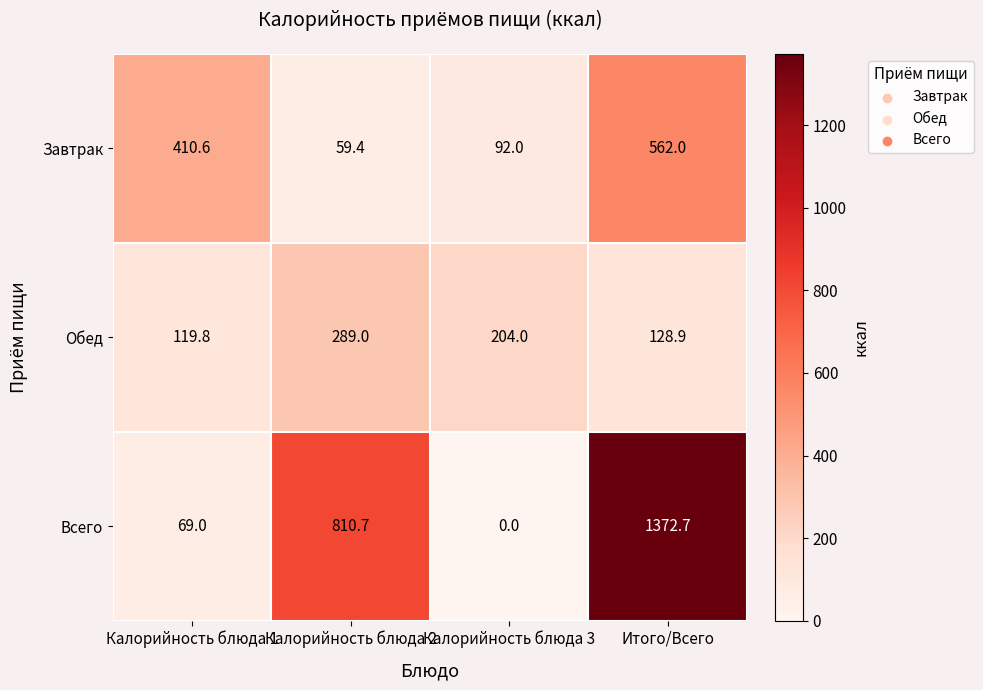

At which label does Завтрак first exceed 410?

Калорийность блюда 1